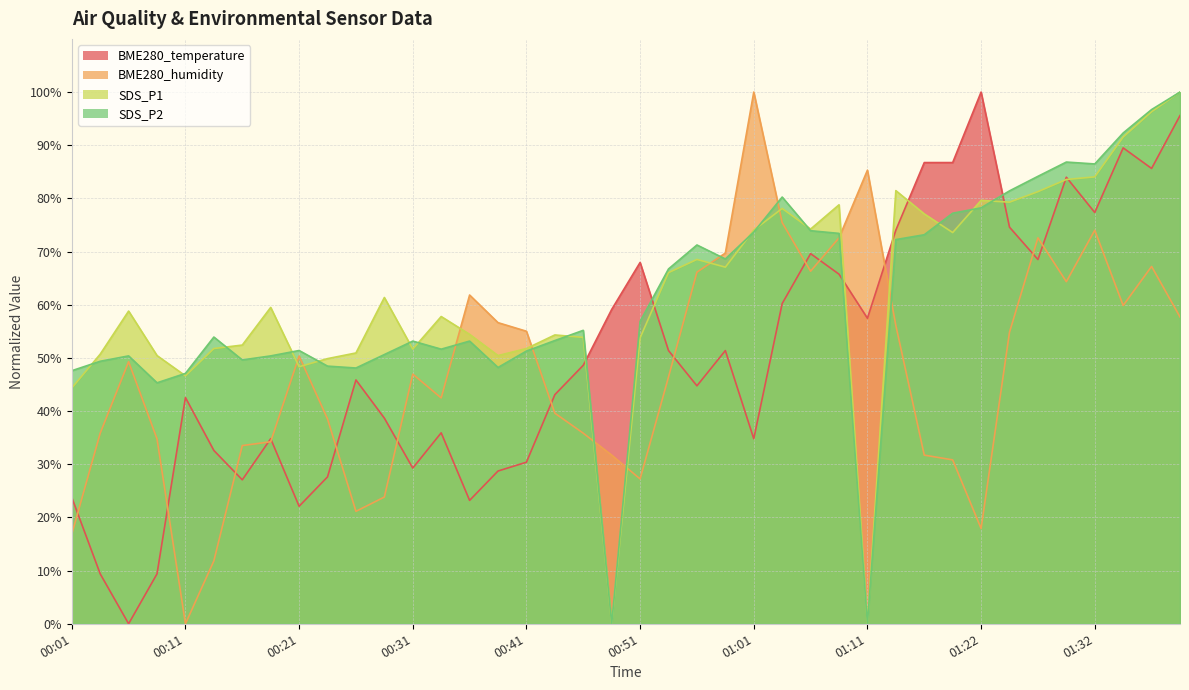

What is the difference between the SDS_P2 values at 01:03 and 00:43?

27.0